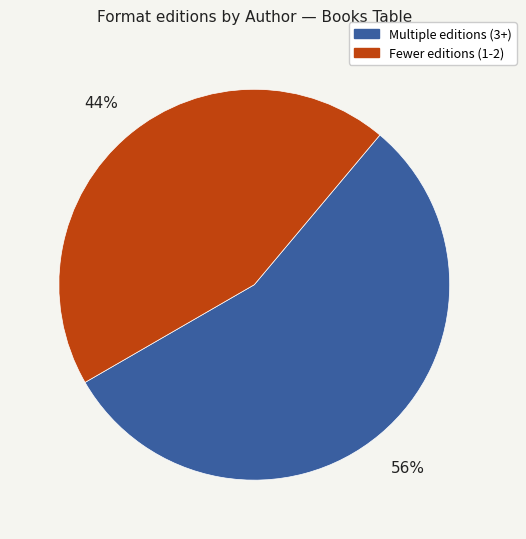

Is there any slice that represents more than half of the pie?

Yes